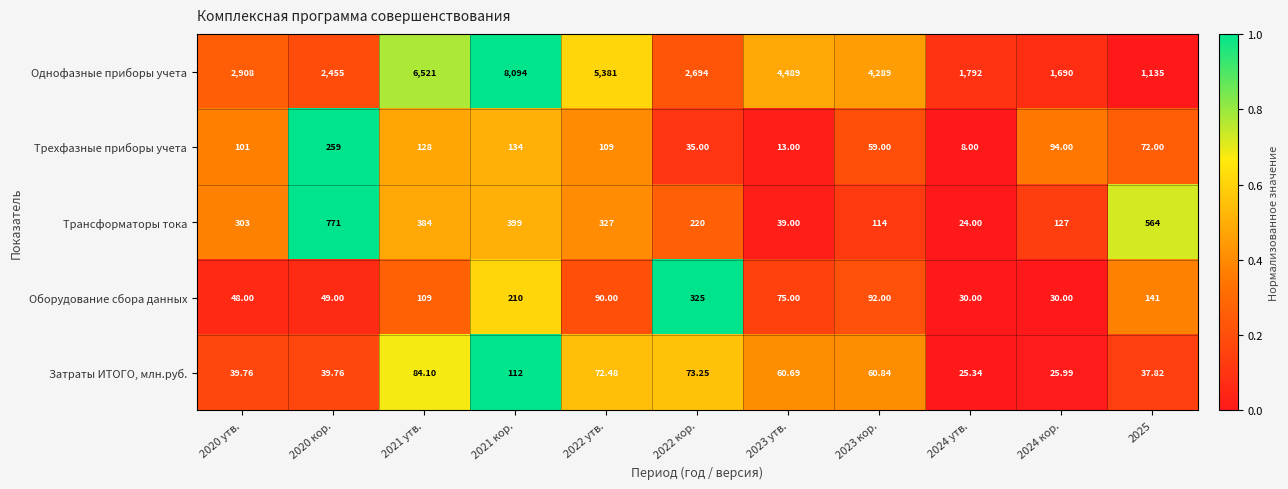

Which series has the widest spread of values?

Однофазные приборы учета